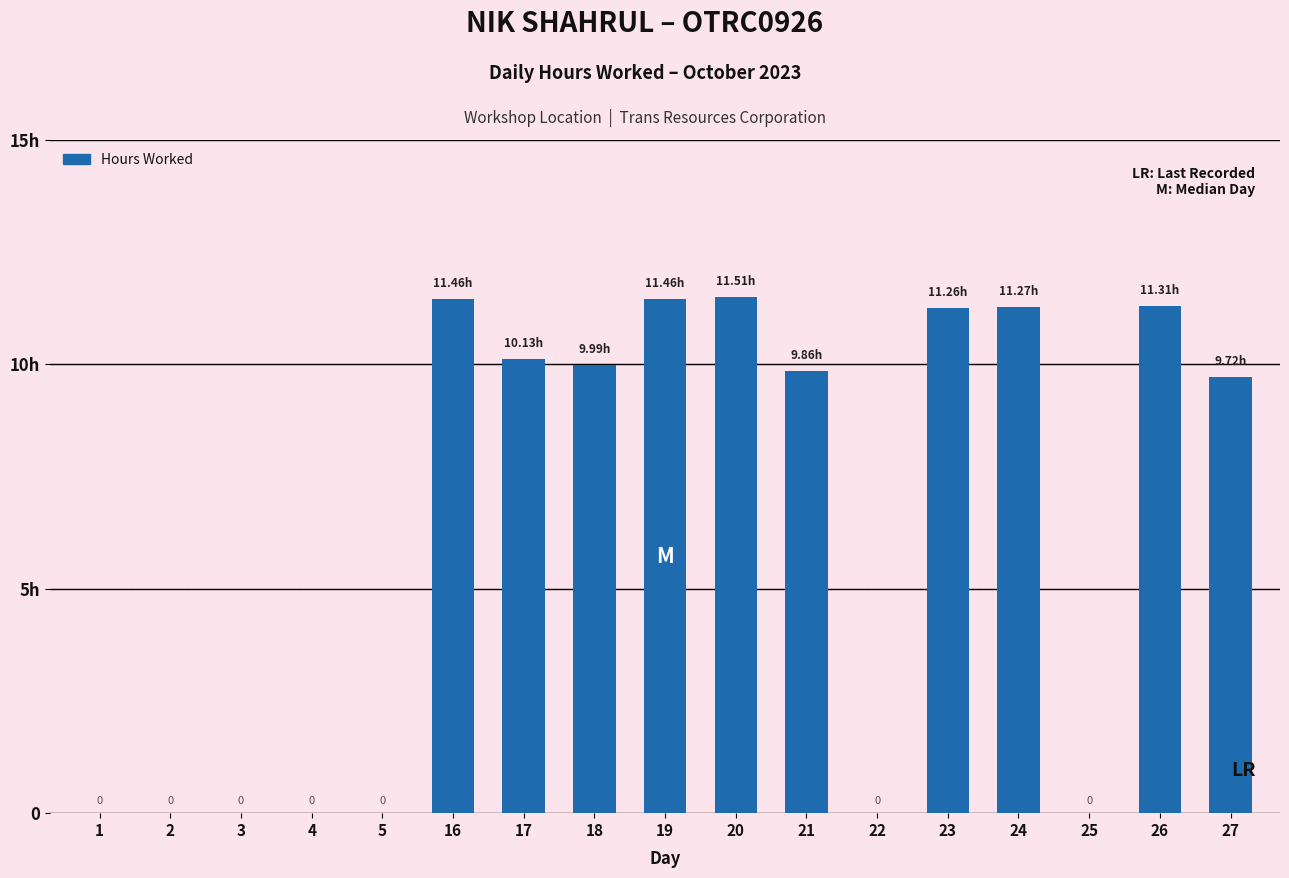

Are the bars horizontal?

No